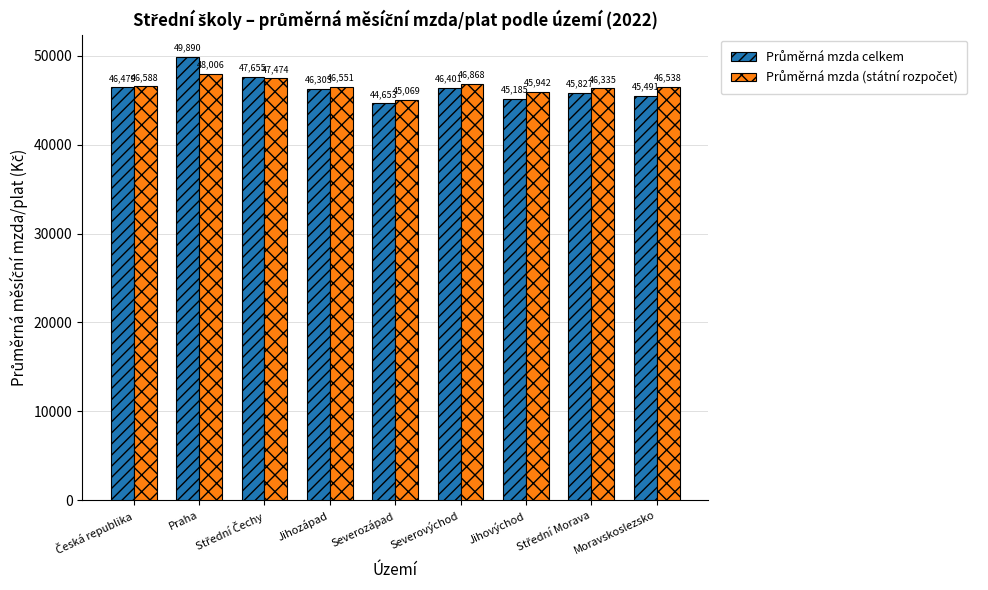

Which label corresponds to the largest value in the chart?

Praha